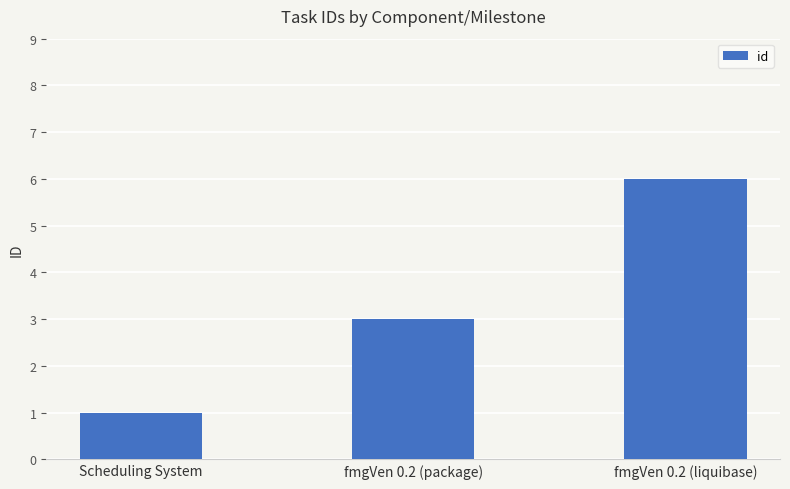

Which label corresponds to the smallest value in the chart?

Scheduling System